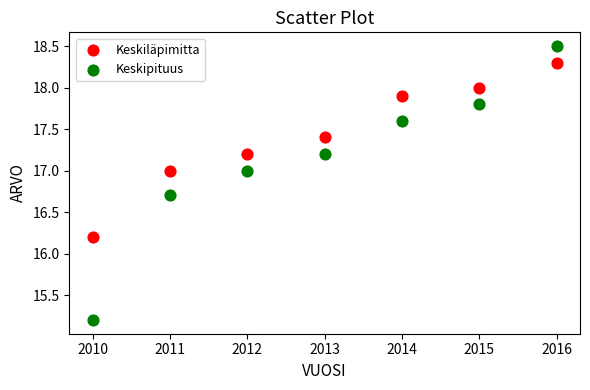

In the Keskipituus series, what Y value is closest to 16?

16.7